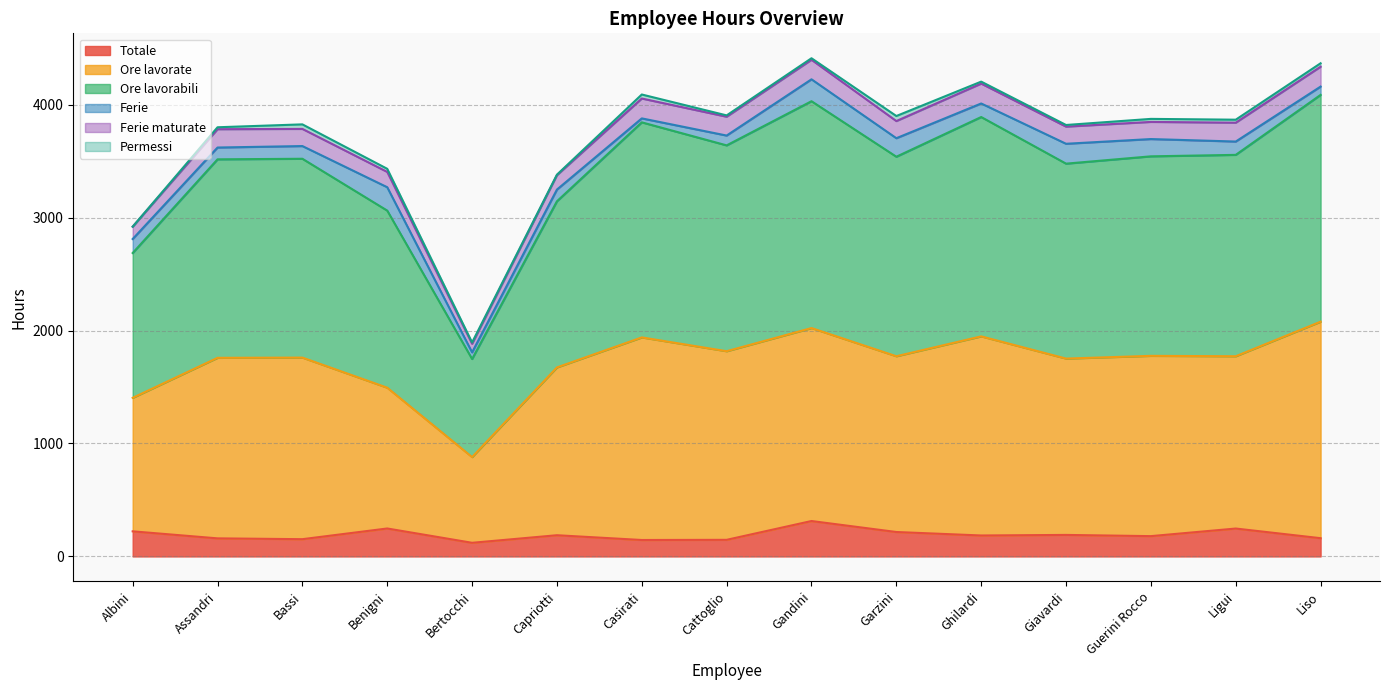

True or false: Totale and Ore lavorate intersect in this chart.

False